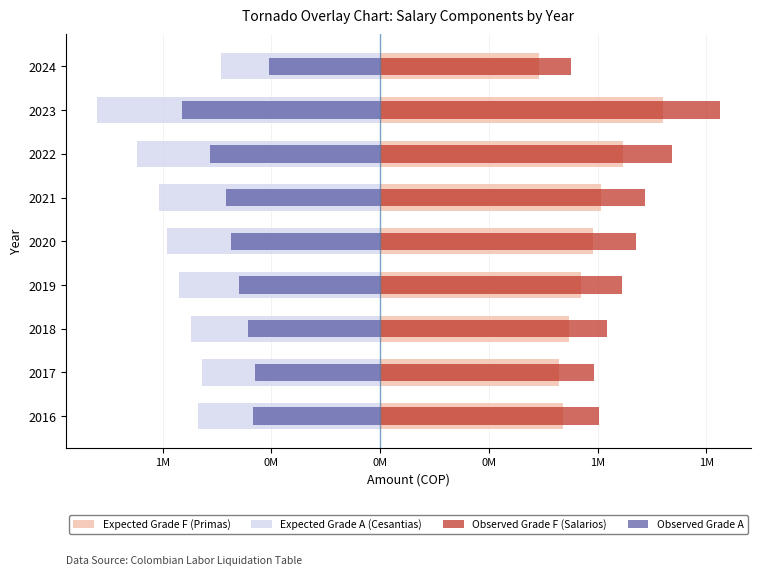

Between 2023 and 2016, which is larger?

2023